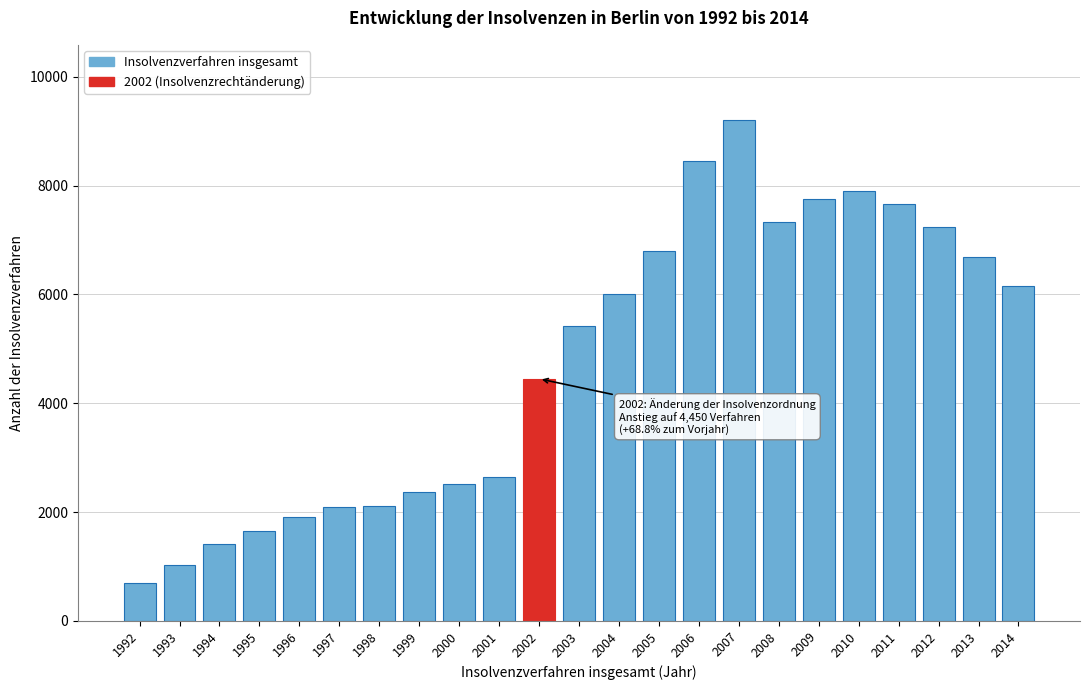

The chart shows a value of 577 at 1994. True or false?

False